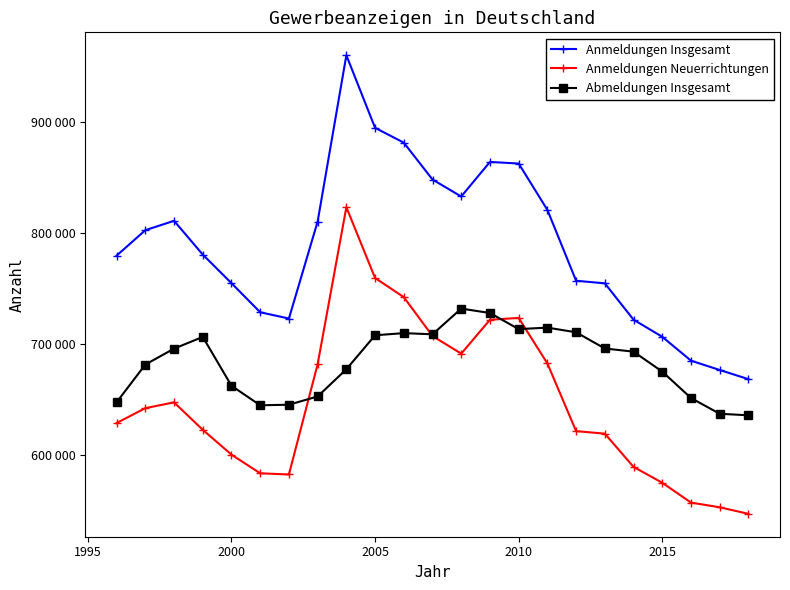

In Anmeldungen Neuerrichtungen, how many points are lower than both neighbors (excluding endpoints)?

2